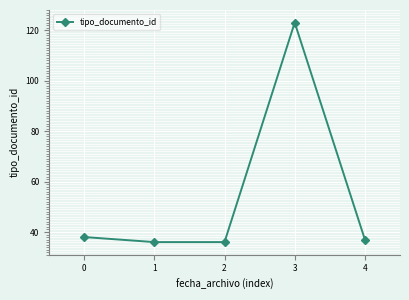

What is the change in value from 0 to 2?

-2